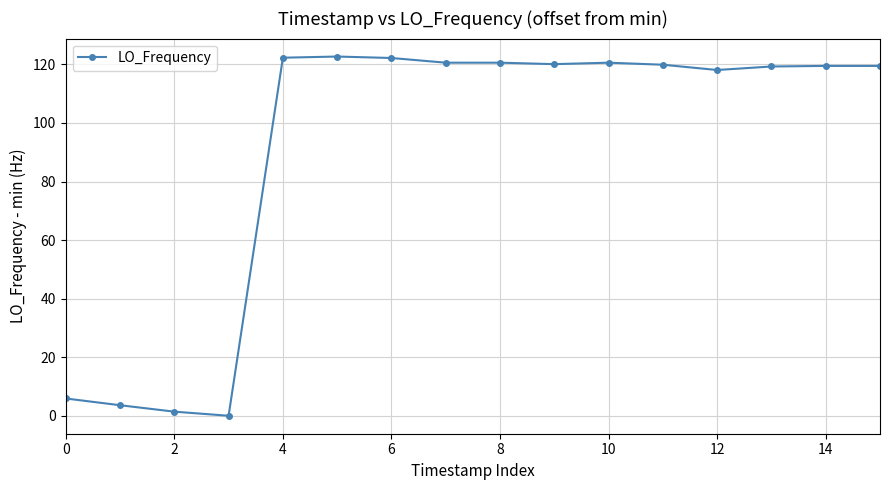

What is the sum of all values?

1456.3